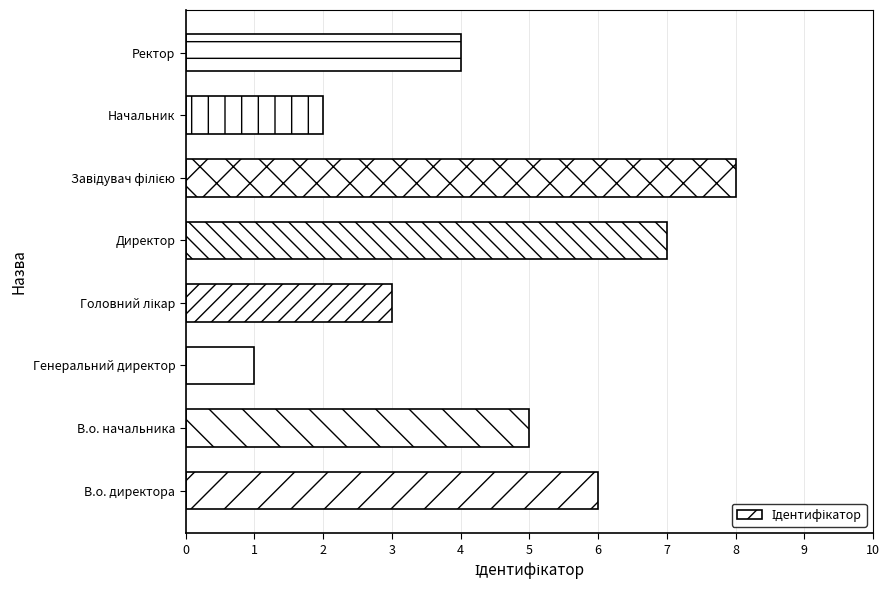

Approximately how many times larger is the value at В.о. директора compared to В.о. начальника?

1.2